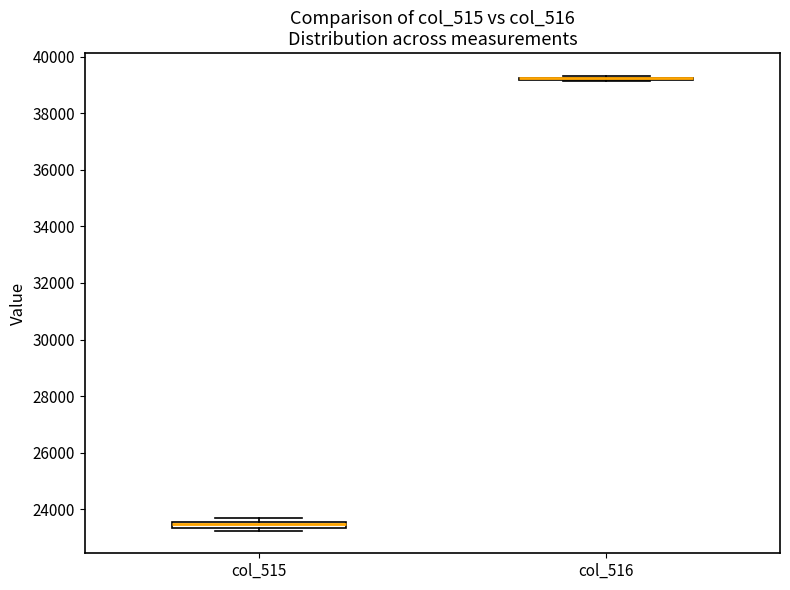

Where is the lower edge of the box for col_515 on the y-axis? The values are not printed on the chart, so give them approximately, as read against the axis.

23400